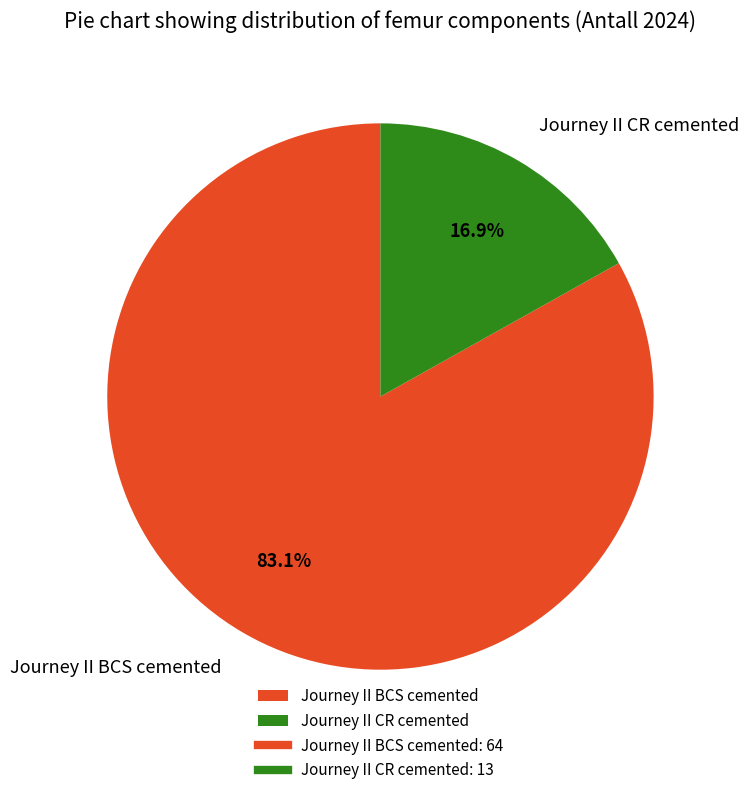

What is the largest slice in the pie chart?

Journey II BCS cemented